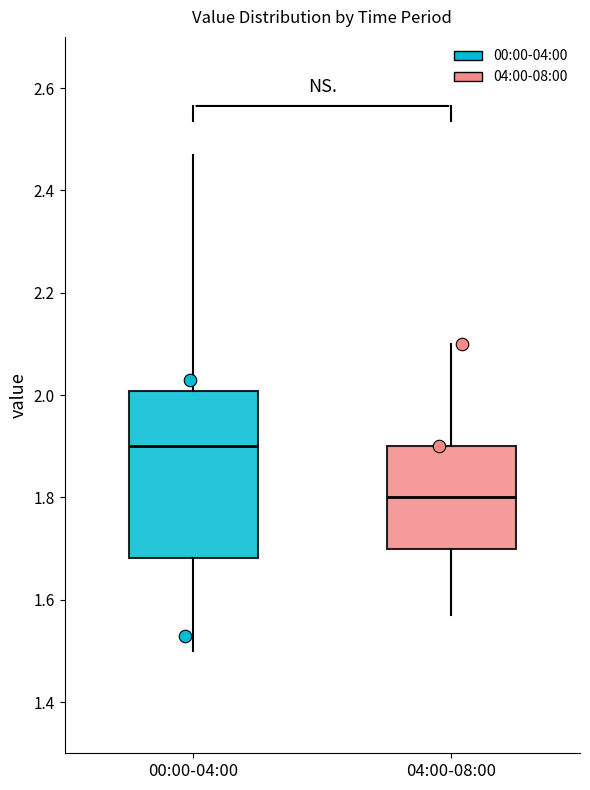

Comparing the boxes themselves (not the whiskers), which one is the tallest?

00:00-04:00